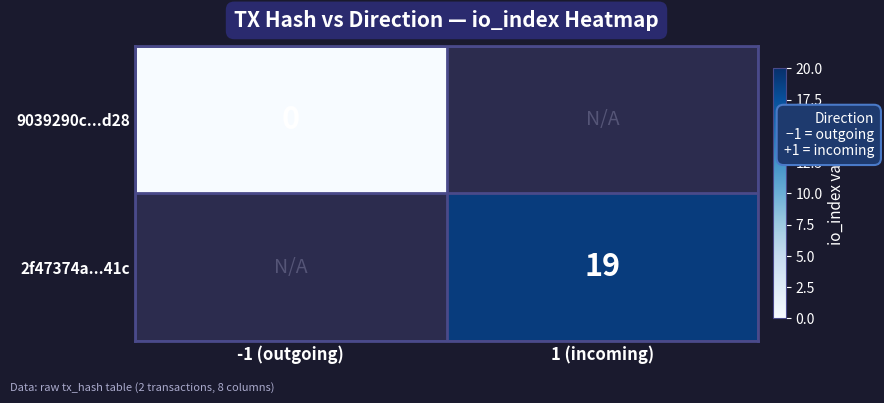

The 2f47374a...41c series shows 33 at 1 (incoming). True or false?

False